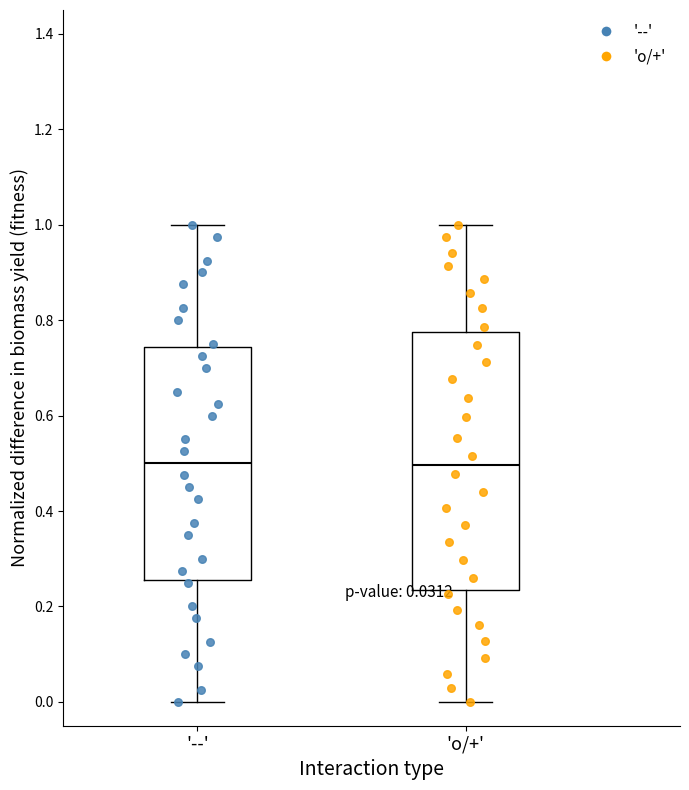

Which box is the tallest, from its lower edge to its upper edge?

'o/+'